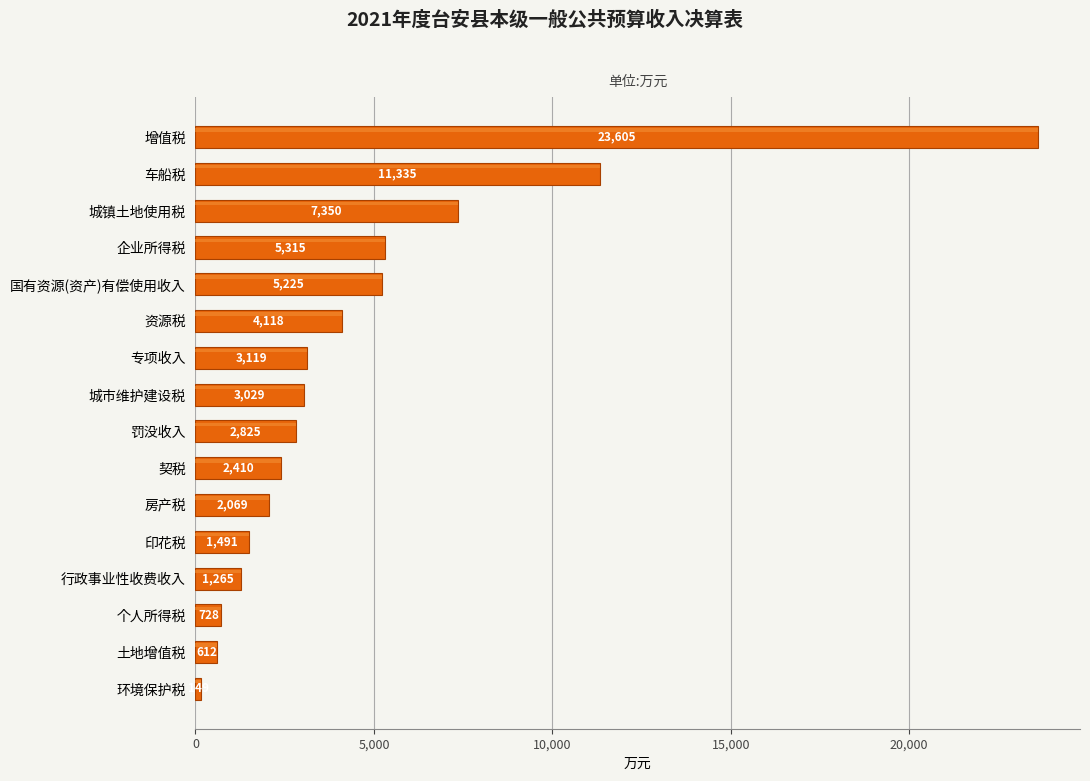

List the labels in order of value, largest first.

增值税, 车船税, 城镇土地使用税, 企业所得税, 国有资源(资产)有偿使用收入, 资源税, 专项收入, 城市维护建设税, 罚没收入, 契税, 房产税, 印花税, 行政事业性收费收入, 个人所得税, 土地增值税, 环境保护税